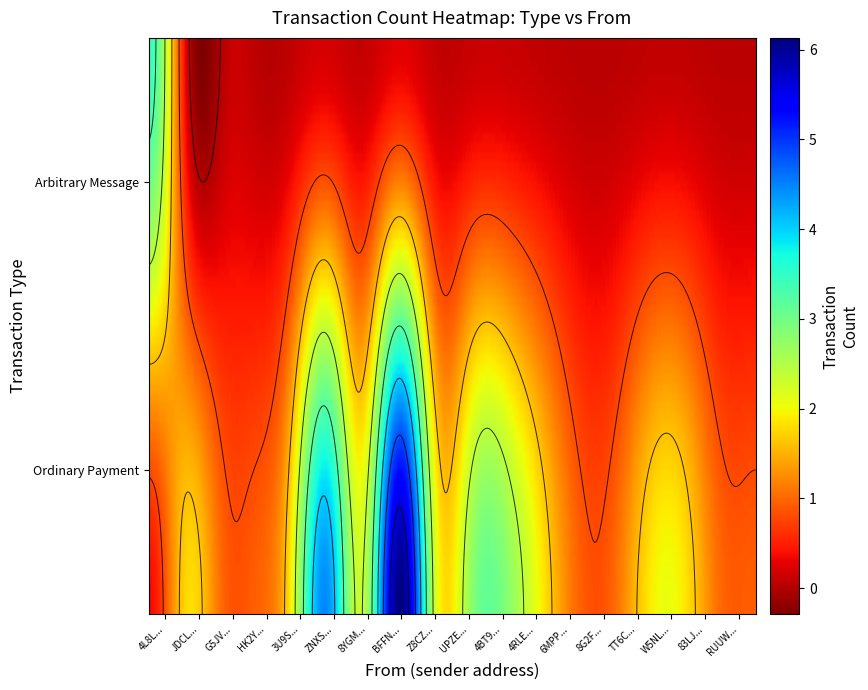

What is the maximum value for Ordinary Payment?

7